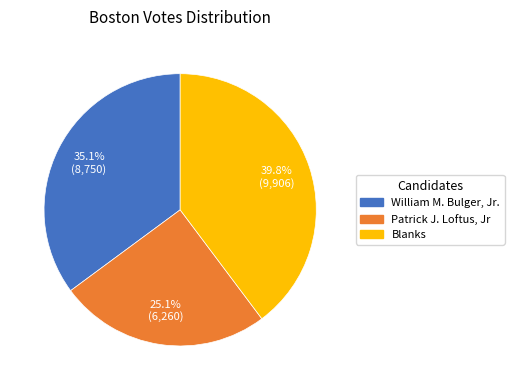

Count the number of slices in the pie.

3